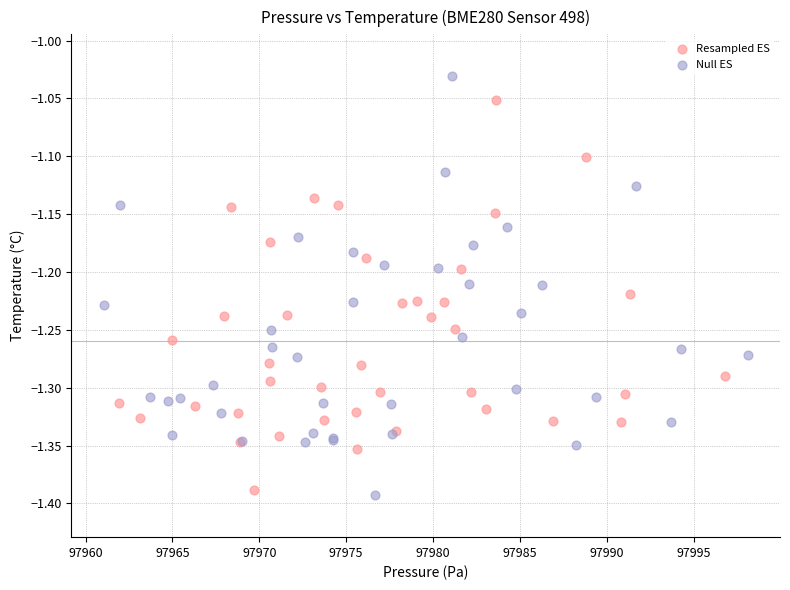

Which series contains the highest Y value?

Null ES